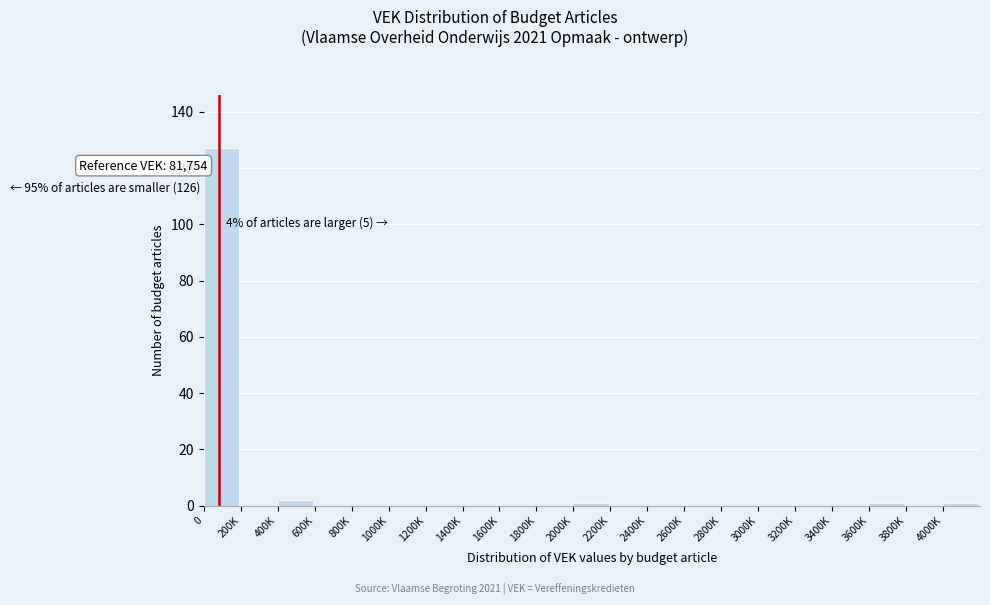

Reading left to right, extract all data points from this chart.

0=127	200K=0	400K=2	600K=0	800K=0	1000K=0	1200K=0	1400K=0	1600K=0	1800K=0	2000K=1	2200K=0	2400K=0	2600K=0	2800K=0	3000K=0	3200K=0	3400K=0	3600K=1	3800K=0	4000K=1